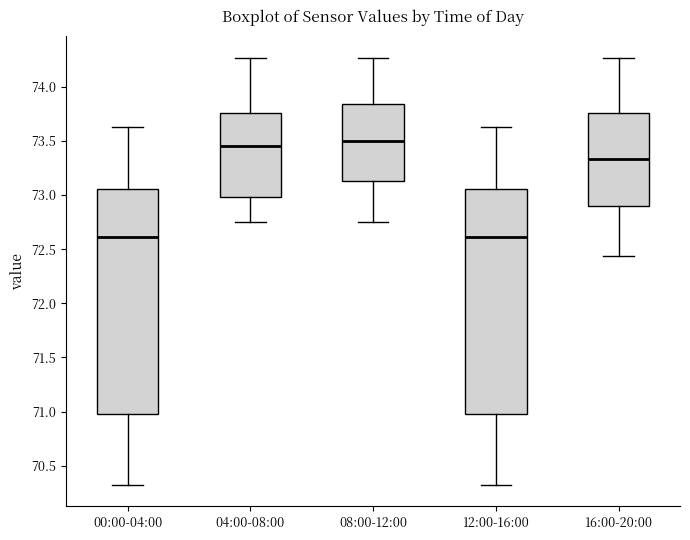

Reading left to right, read every box against the y-axis: the position of its median line, the range the box covers, and the ends of its whiskers. The values are not printed on the chart, so give them approximately, as read against the axis.

00:00-04:00: median 72.60, box 71.00 to 73.05, whiskers 70.30 to 73.65
04:00-08:00: median 73.45, box 73.00 to 73.75, whiskers 72.75 to 74.25
08:00-12:00: median 73.50, box 73.15 to 73.85, whiskers 72.75 to 74.25
12:00-16:00: median 72.60, box 71.00 to 73.05, whiskers 70.30 to 73.65
16:00-20:00: median 73.35, box 72.90 to 73.75, whiskers 72.45 to 74.25